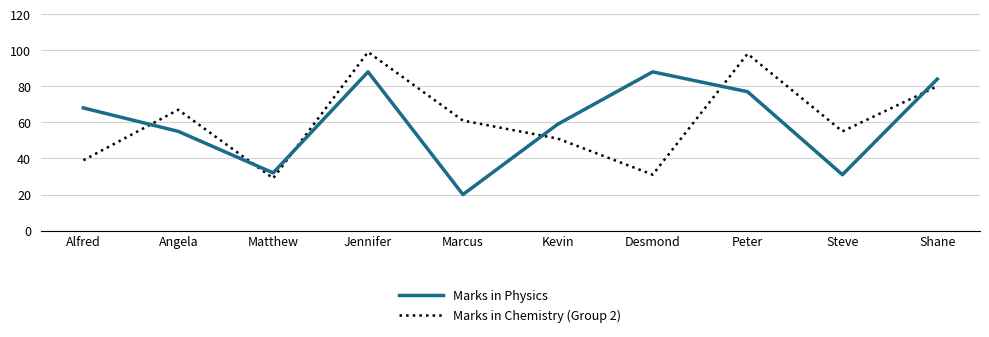

Rank the series by their maximum value, from highest to lowest.

Marks in Chemistry (Group 2), Marks in Physics